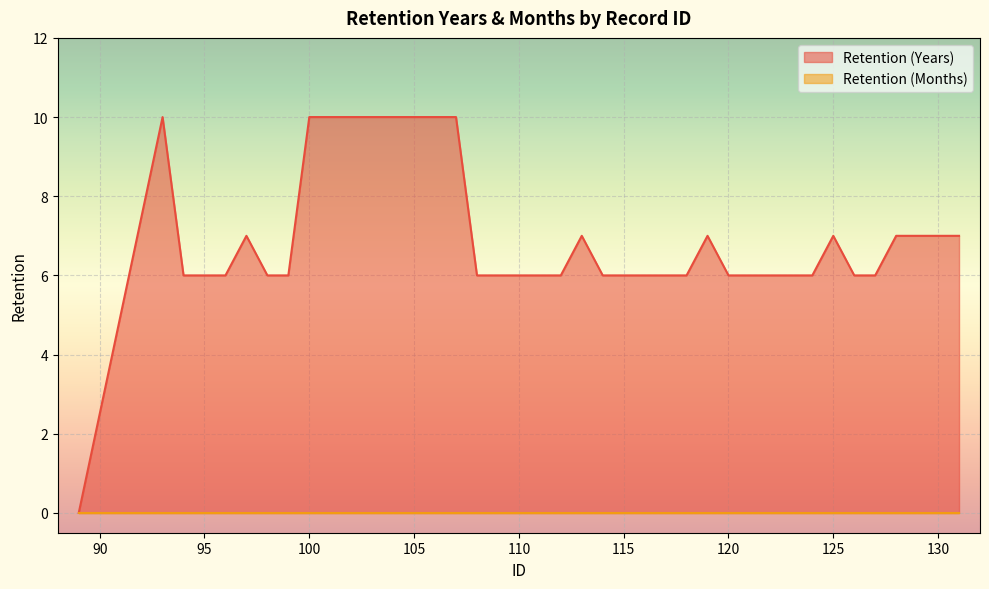

True or false: the data shows 4 at 128.

False